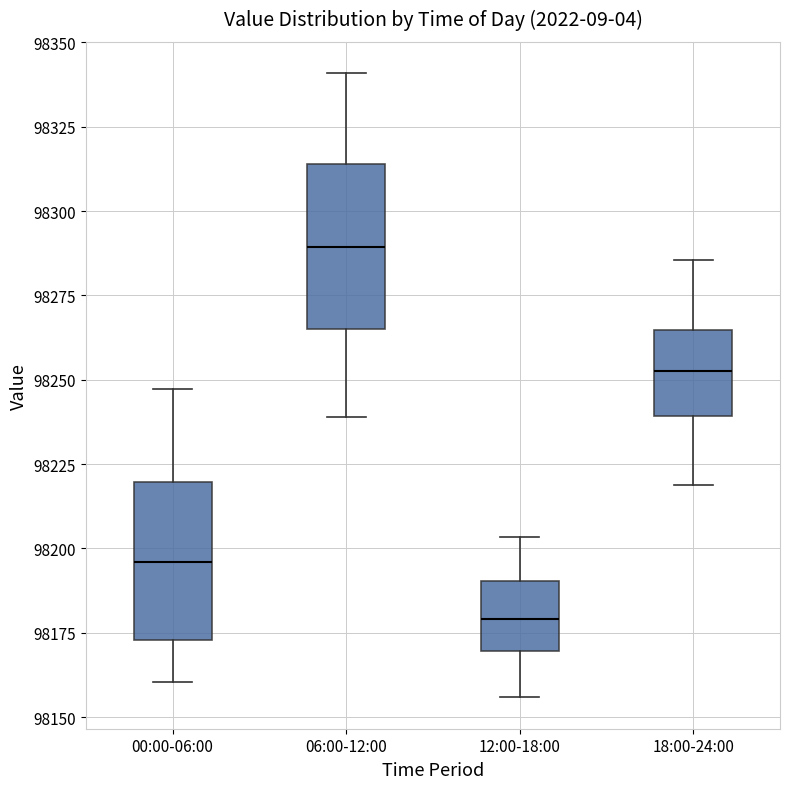

Reading left to right, transcribe this box plot: for each box, give where its median line is, the range the box spans, and where its two whiskers end, as read against the y-axis. The values are not printed on the chart, so give them approximately, as read against the axis.

00:00-06:00: median 98195, box 98175 to 98220, whiskers 98160 to 98245
06:00-12:00: median 98290, box 98265 to 98315, whiskers 98240 to 98340
12:00-18:00: median 98180, box 98170 to 98190, whiskers 98155 to 98205
18:00-24:00: median 98255, box 98240 to 98265, whiskers 98220 to 98285